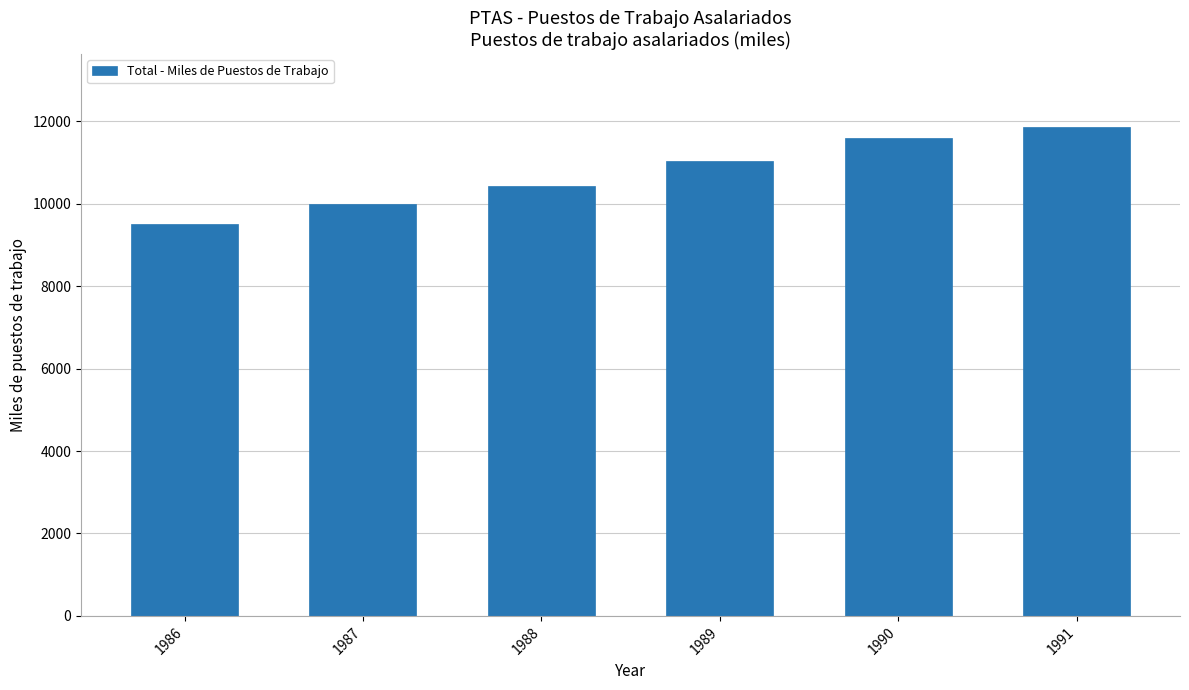

At which label is the value closest to 10679?

1988